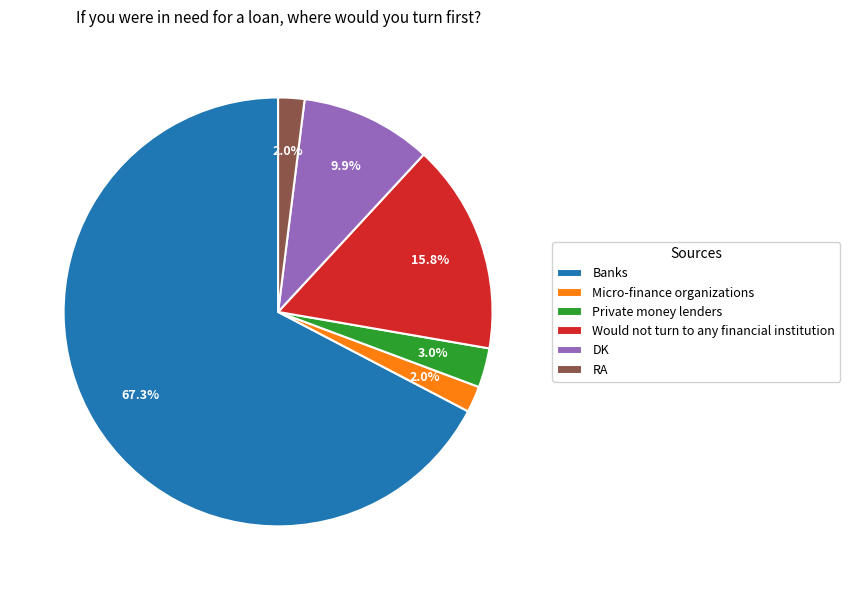

To the nearest percent, what portion does Would not turn to any financial institution represent?

16%